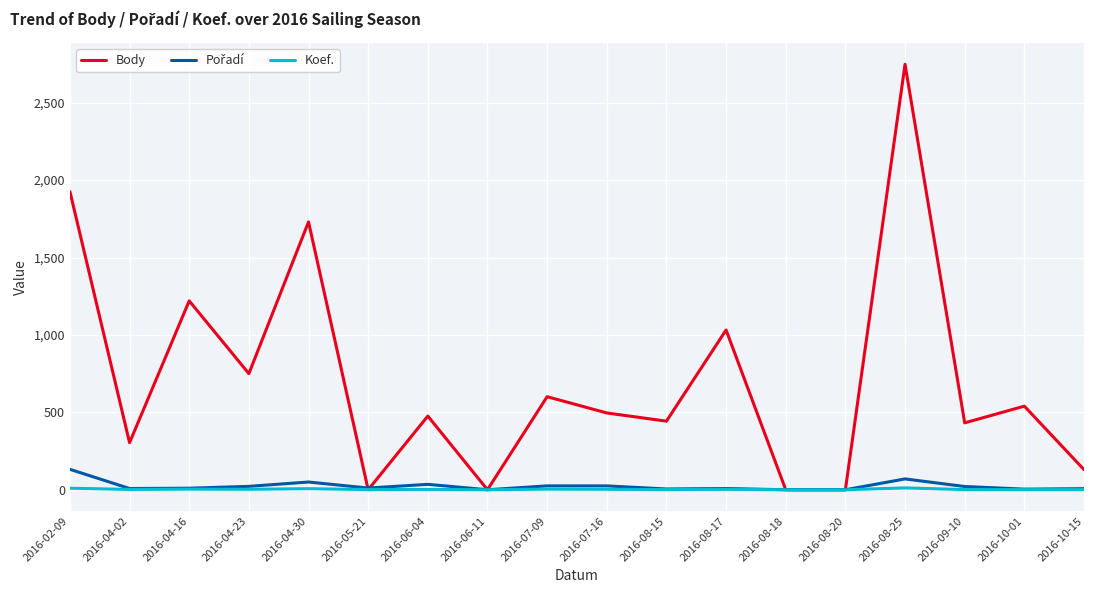

Is the value of Body at 2016-07-09 greater than the value of Koef. at 2016-08-20?

Yes